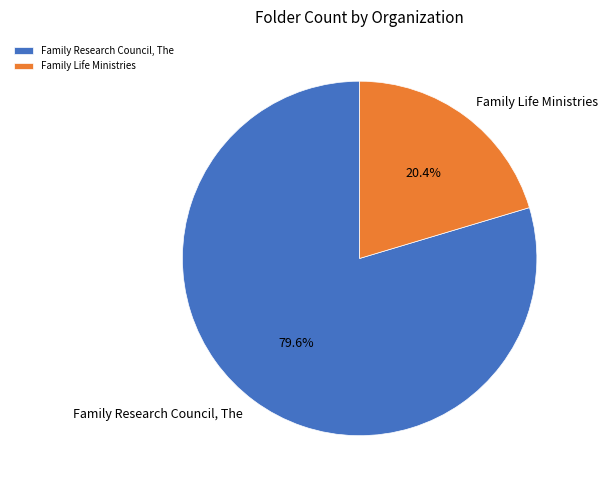

To the nearest percent, what is the difference between the largest and smallest slice percentages?

59%